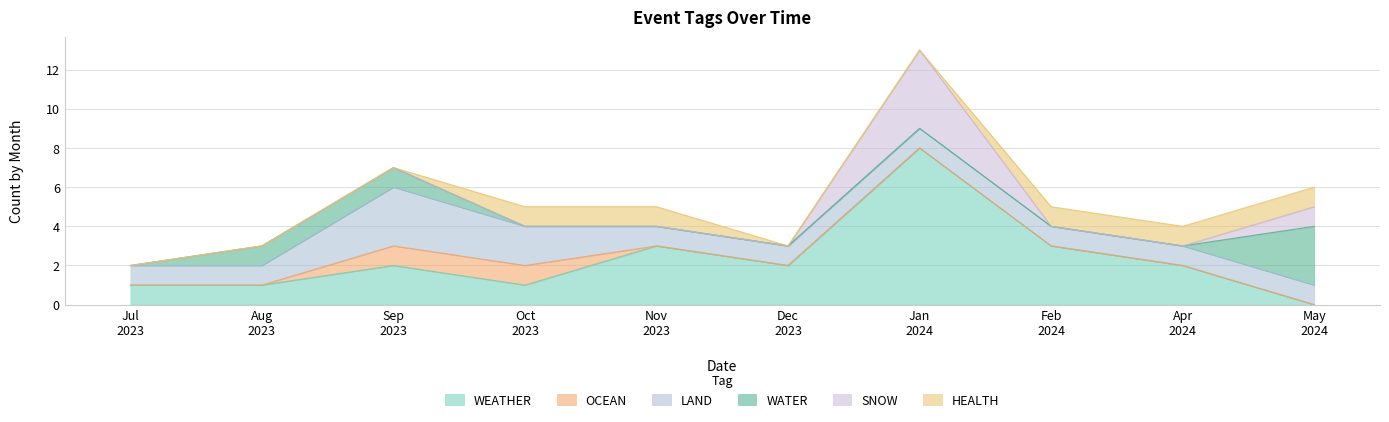

Is it true that OCEAN equals 2 at 2023-09?

False